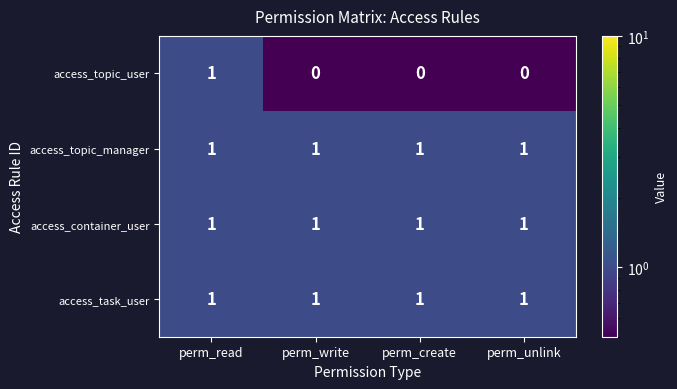

What is the difference between the highest and lowest values at perm_create?

1